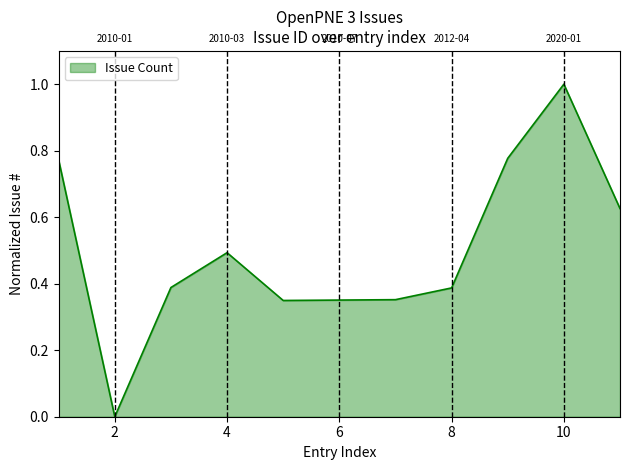

What is the difference between the maximum and minimum values?

1.0